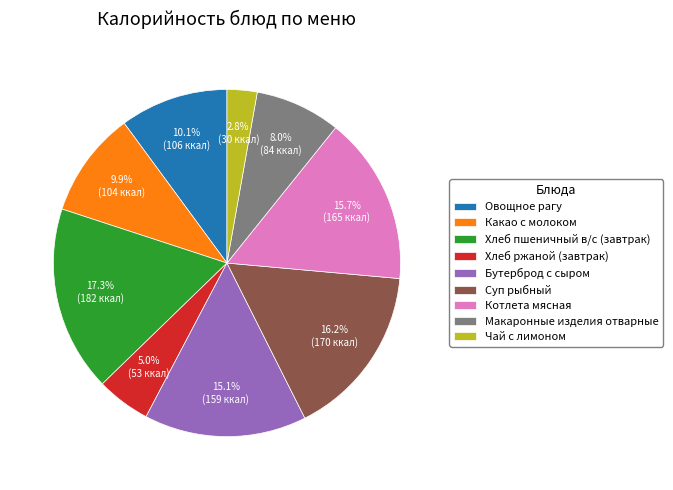

Count the number of slices in the pie.

9